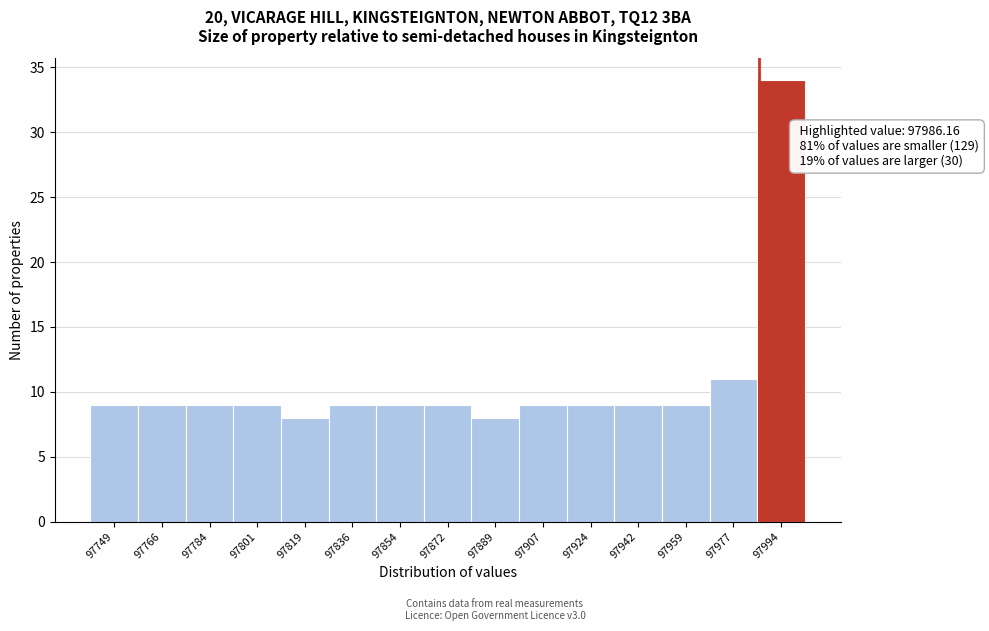

Over which range of the x-axis is the bar tallest?

97986 to 98004